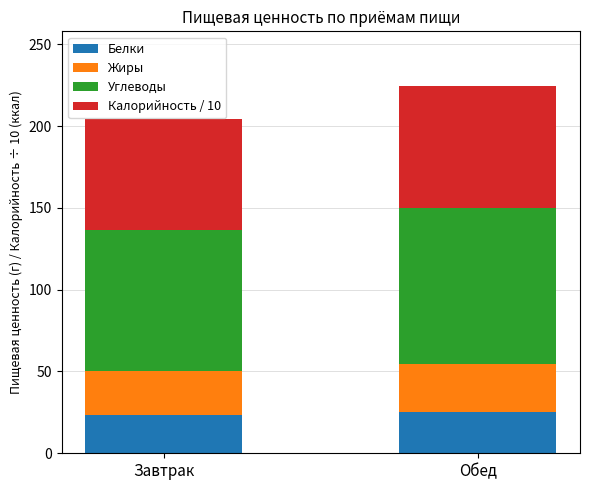

True or false: Белки has a value of 42.0 at Завтрак.

False